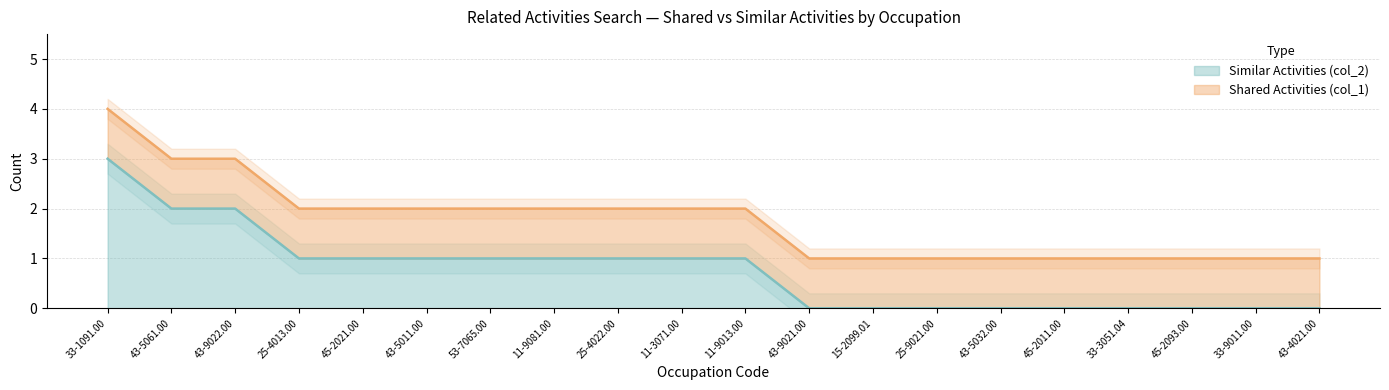

What is the sum of all values?

15